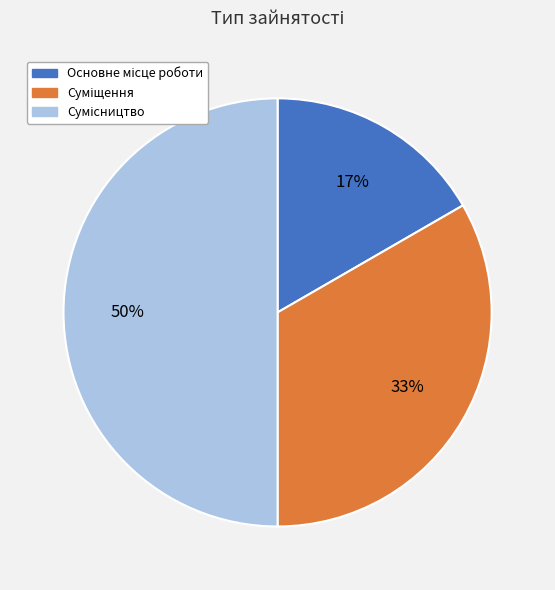

To the nearest percent, what is the difference between the largest and smallest slice percentages?

33%